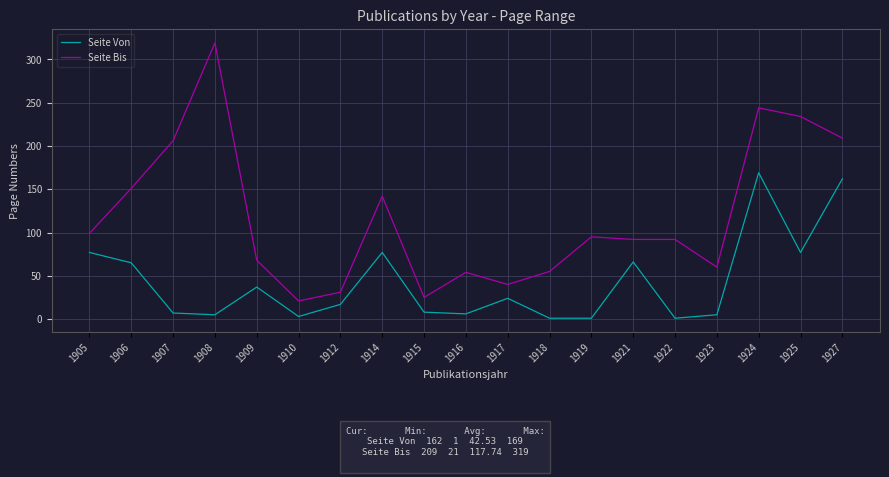

Which series has the largest range (max minus min)?

Seite Bis